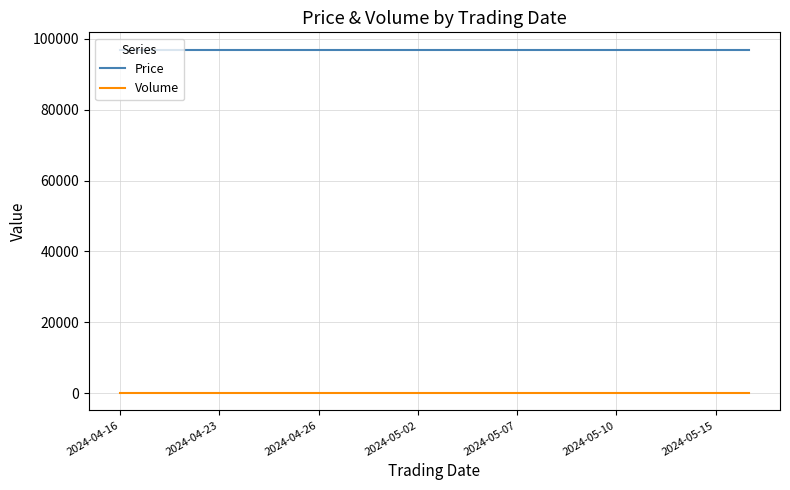

True or false: Volume and Price cross at least once.

False